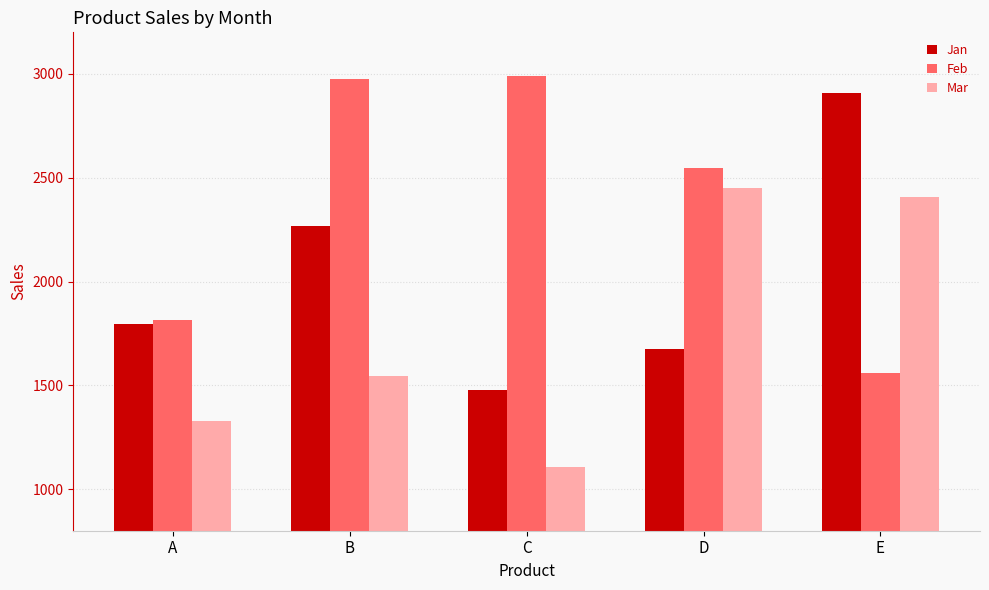

The Jan series shows 1677 at D. True or false?

True